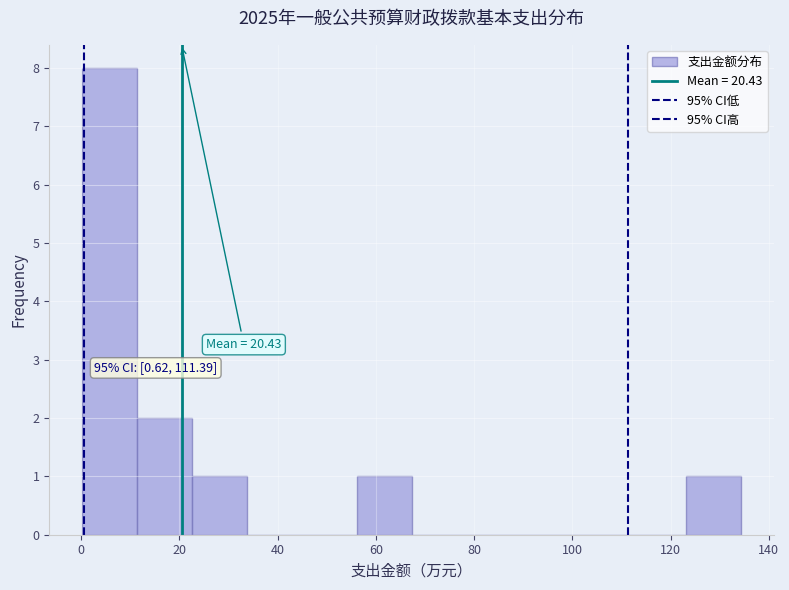

Which range on the x-axis has the tallest bar?

0 to 12